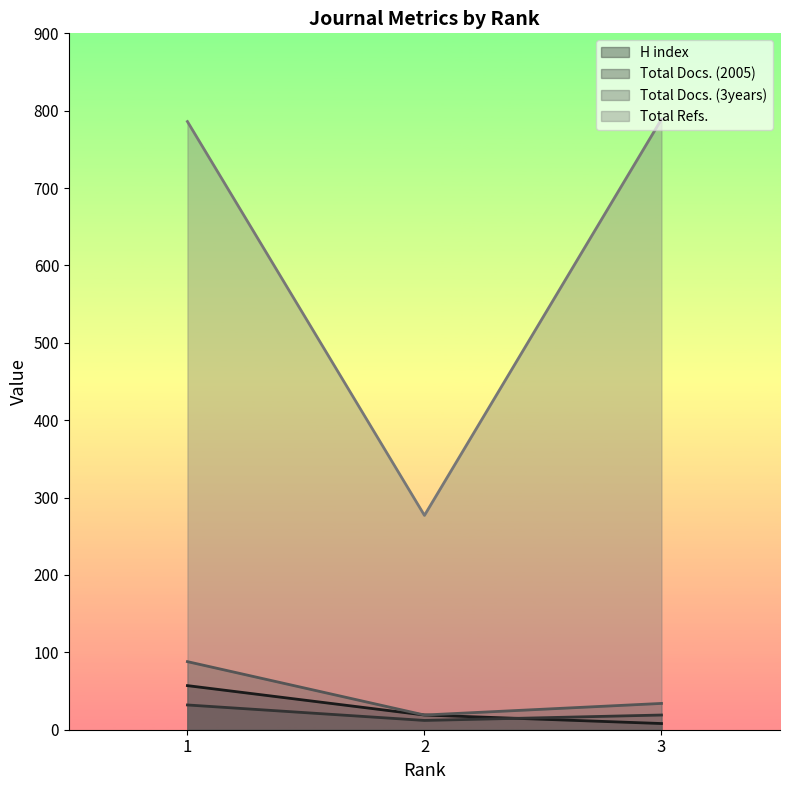

What is the sum of all Total Docs. (2005) values?

63